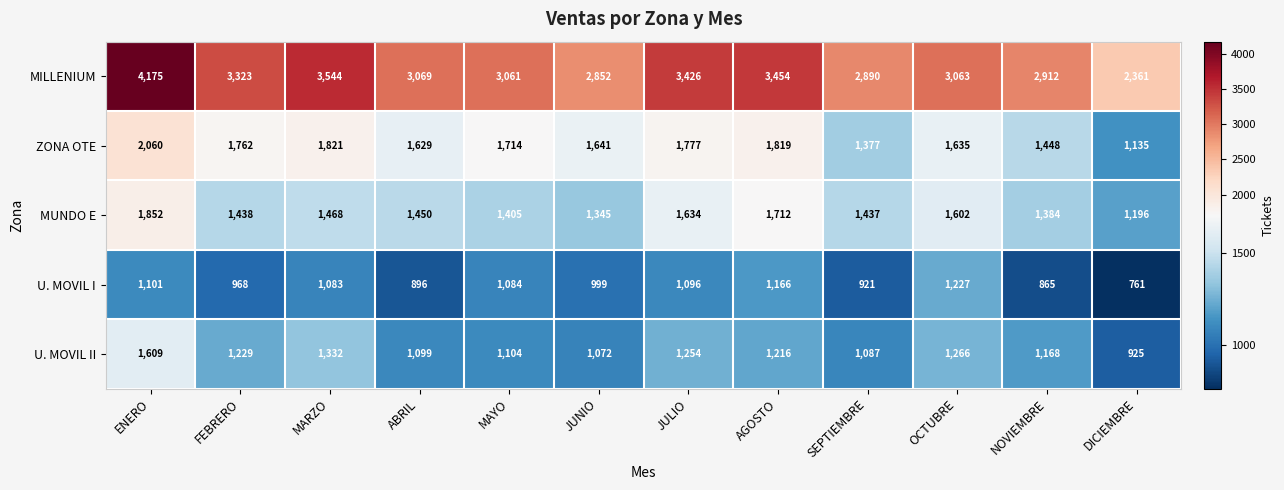

What is the total value across all series at ABRIL?

8143